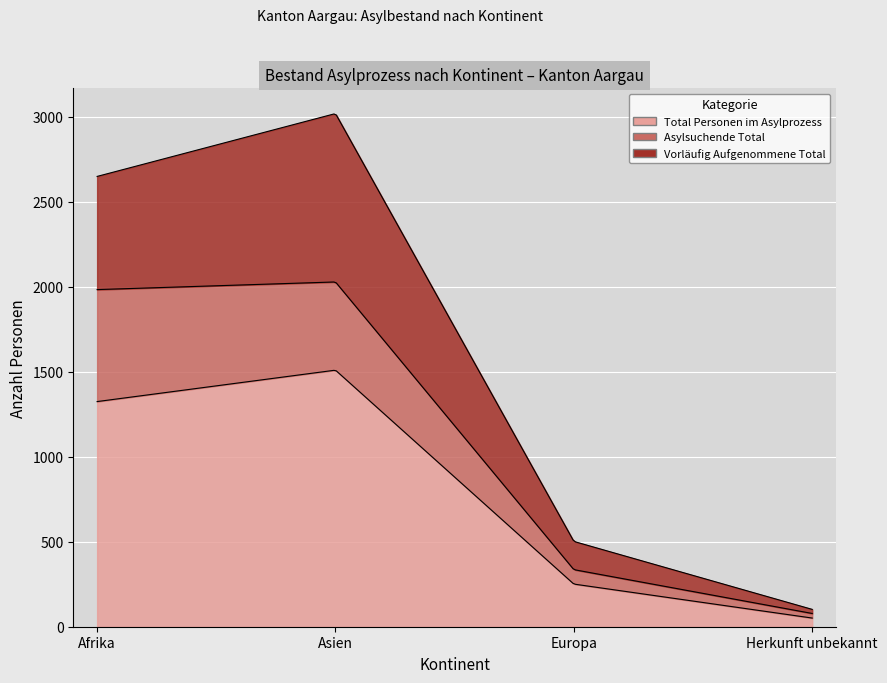

At Asien, list the series in order from largest to smallest.

Total Personen im Asylprozess, Vorläufig Aufgenommene Total, Asylsuchende Total